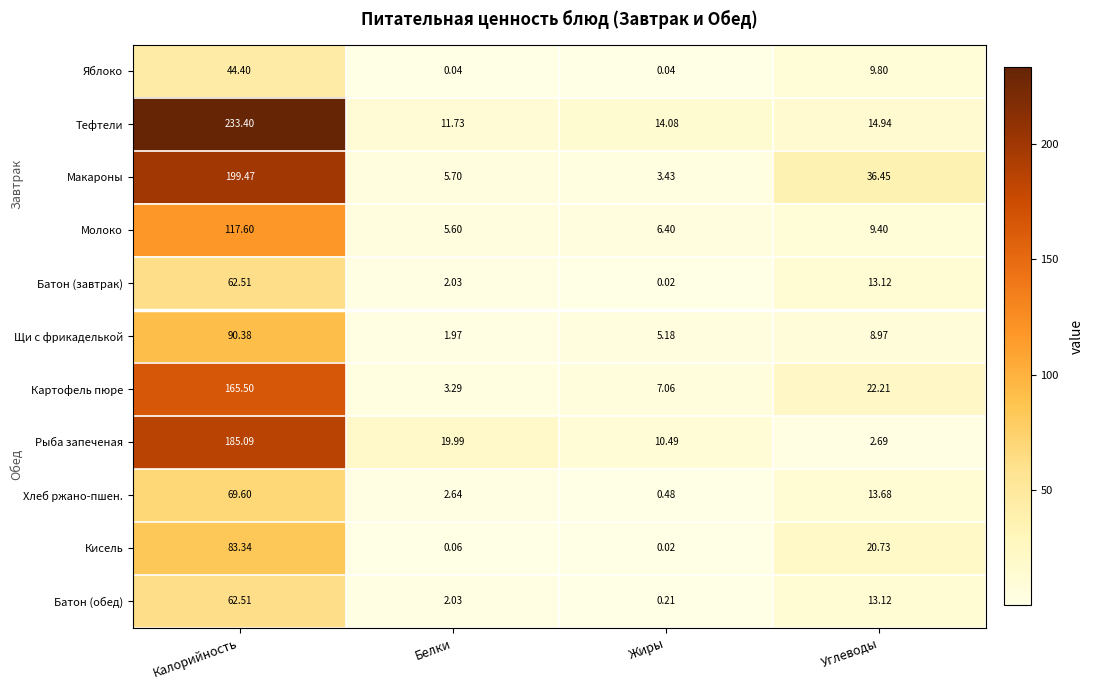

Which series has the largest total across all categories?

Тефтели